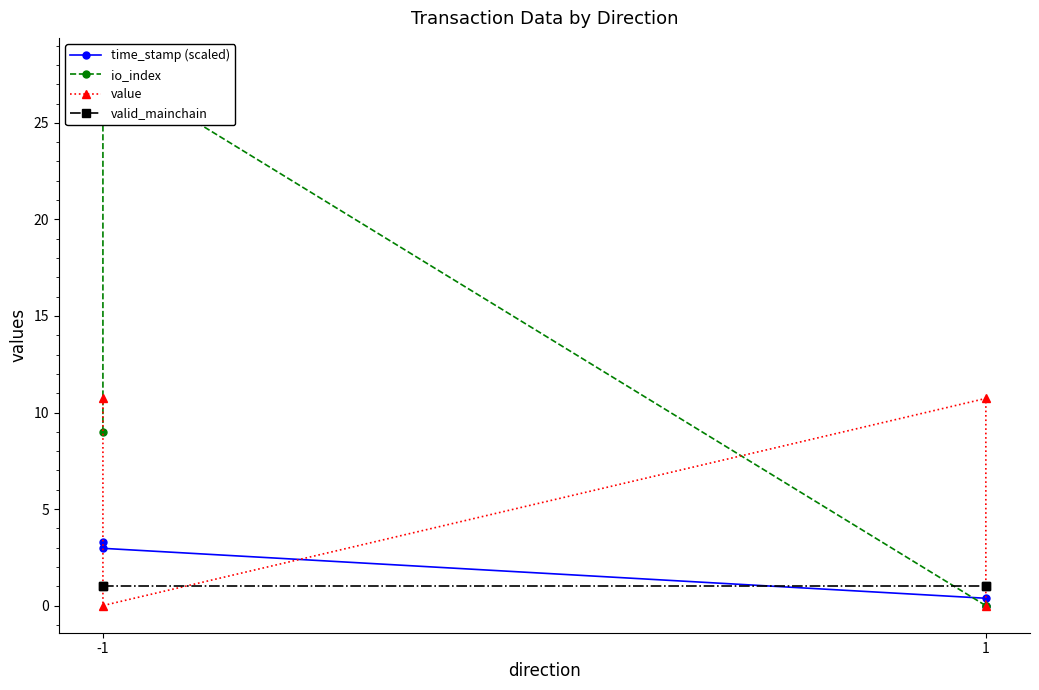

Which series ends up on top after the final intersection of value and valid_mainchain?

valid_mainchain